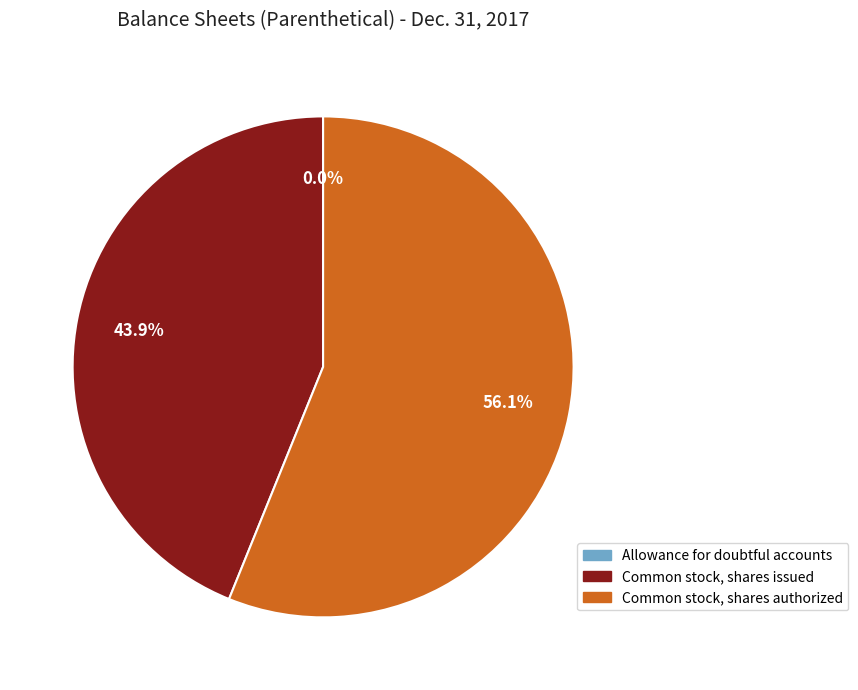

Which has a higher value, Common stock, shares issued or Common stock, shares authorized?

Common stock, shares authorized